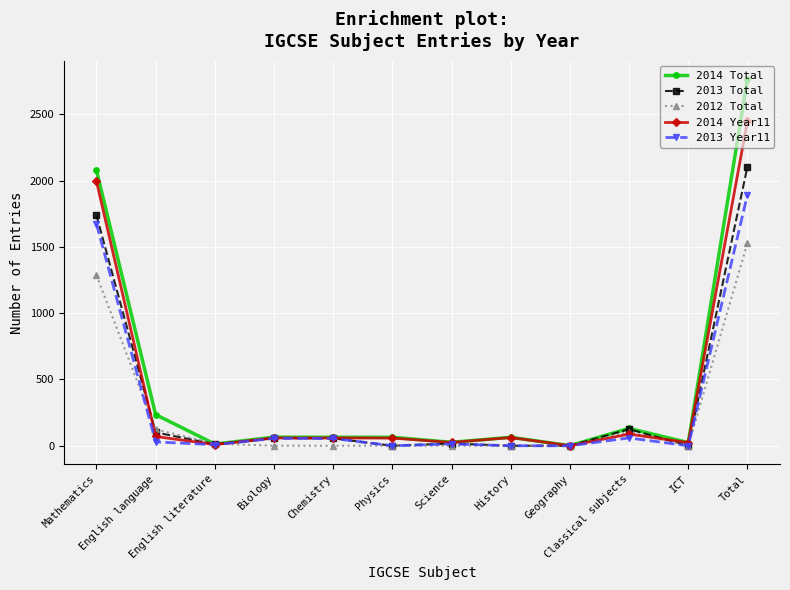

What position from the left is Total?

12